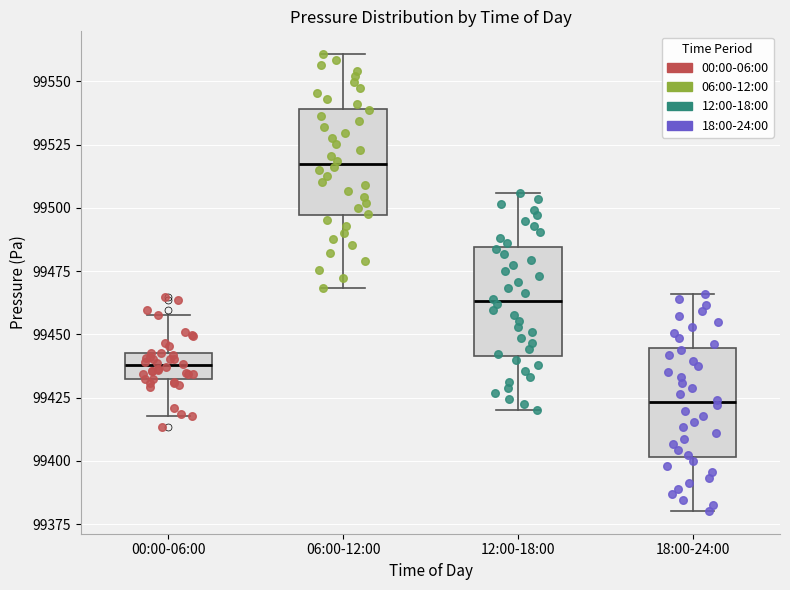

Where is the lower edge of the box for 00:00-06:00 on the y-axis? The values are not printed on the chart, so give them approximately, as read against the axis.

99430